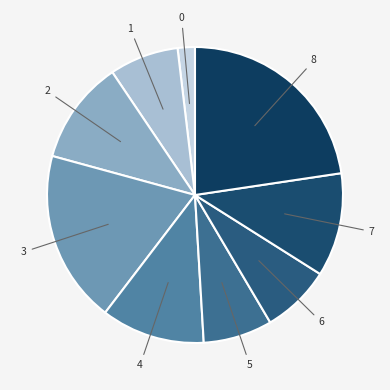

What is the ratio of the value at 8 to the value at 4?

2.0